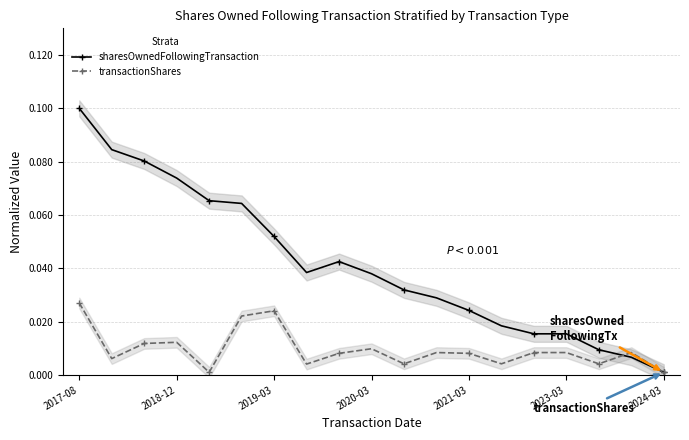

What is the sum of all transactionShares values?

0.2